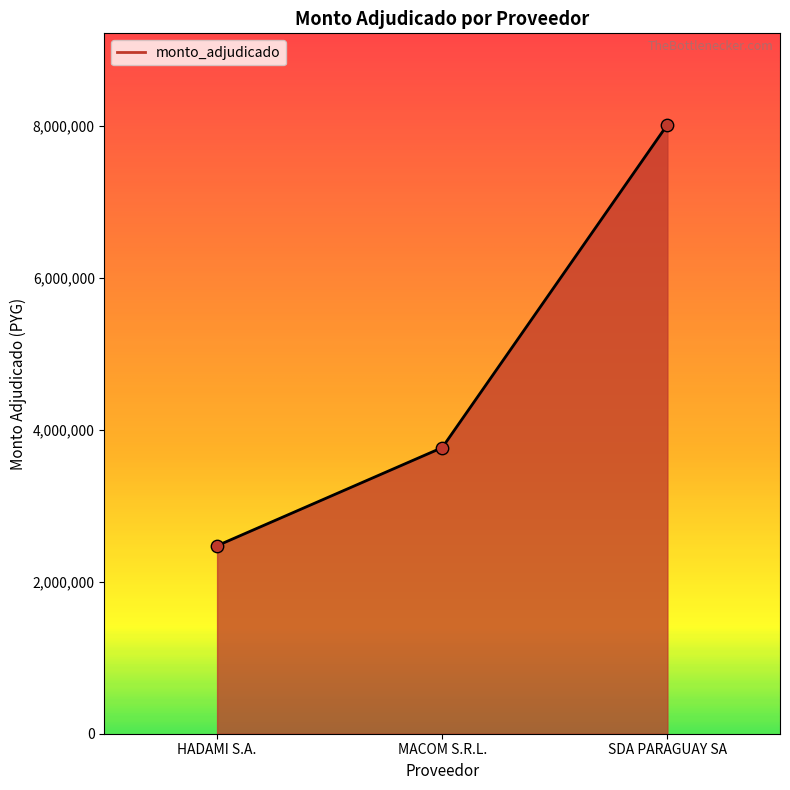

Between SDA PARAGUAY SA and MACOM S.R.L., which is larger?

SDA PARAGUAY SA